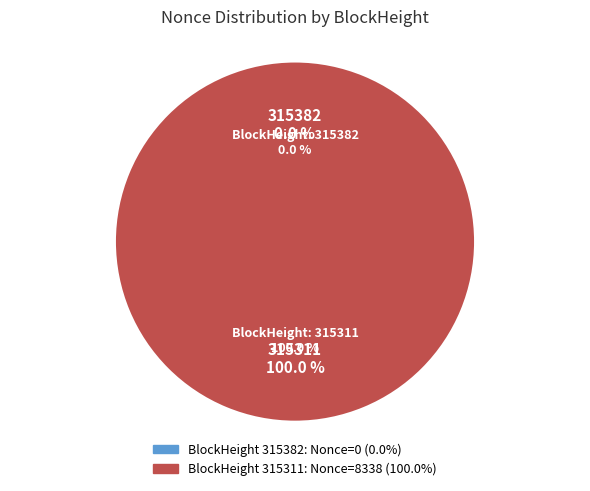

To the nearest percent, what is the average slice percentage?

50%